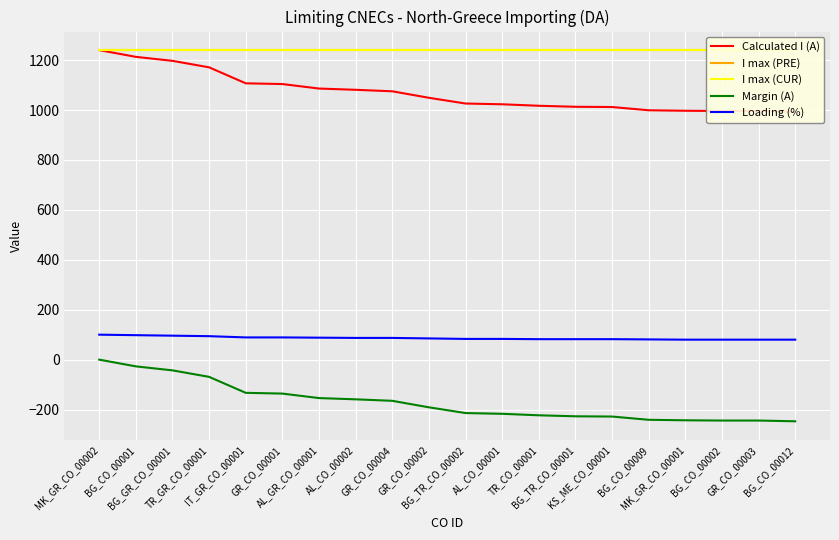

What is the sum of the Loading (%) values at BG_CO_00001 and TR_CO_00001?

180